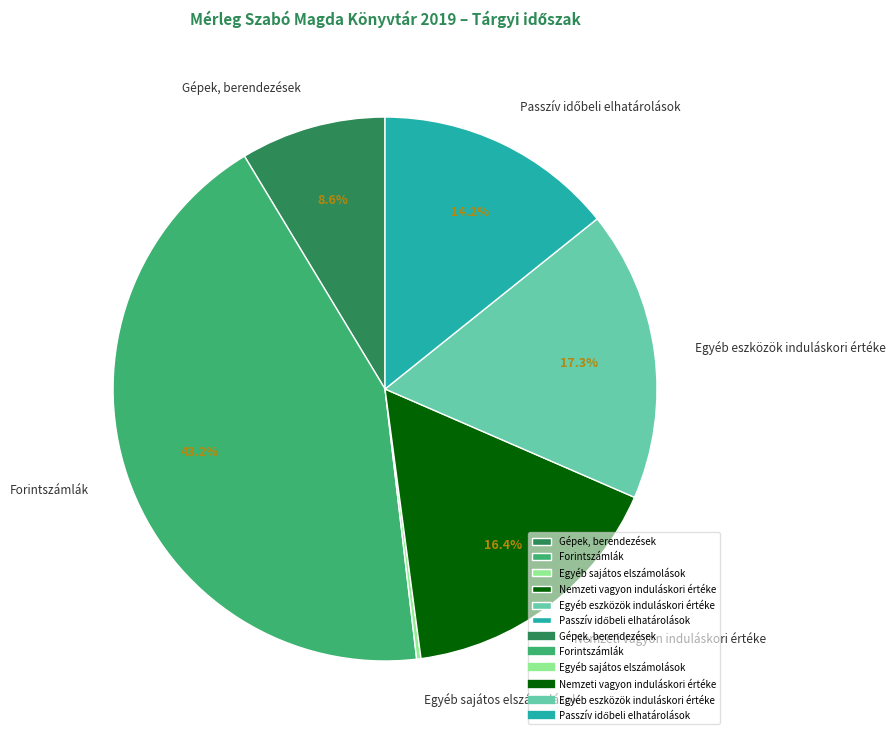

To the nearest percent, what percentage of the pie is Egyéb eszközök induláskori értéke?

17%